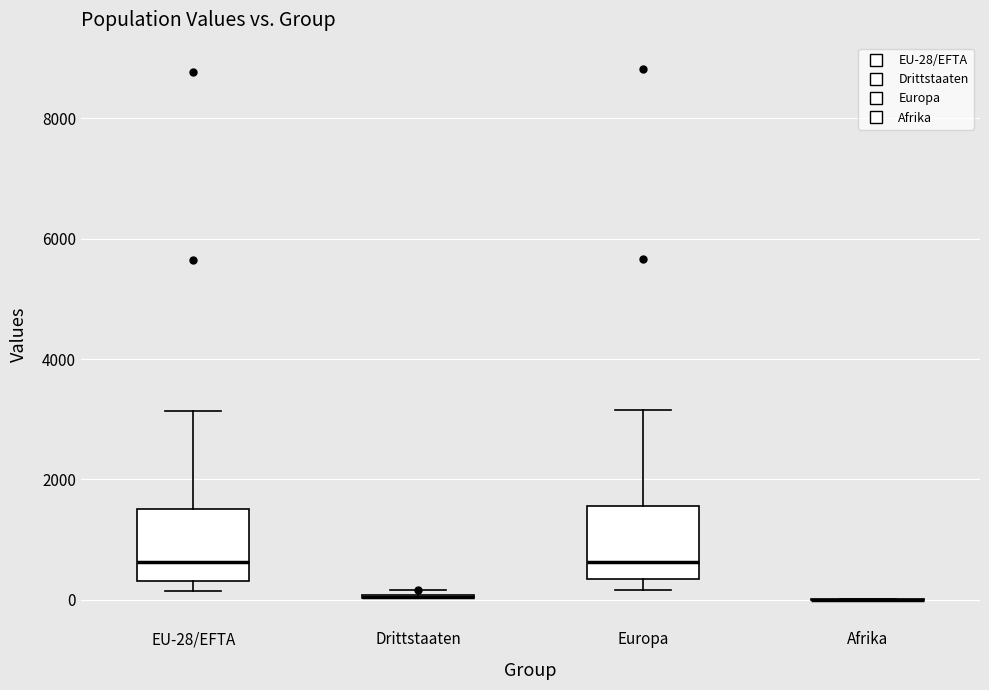

Reading left to right, read every box against the y-axis: the position of its median line, the range the box covers, and the ends of its whiskers. The values are not printed on the chart, so give them approximately, as read against the axis.

EU-28/EFTA: median 600, box 400 to 1600, whiskers 200 to 3200
Drittstaaten: box collapsed to a line at 0, whiskers 0 to 200
Europa: median 600, box 400 to 1600, whiskers 200 to 3200
Afrika: box collapsed to a line at 0, whiskers 0 to 0